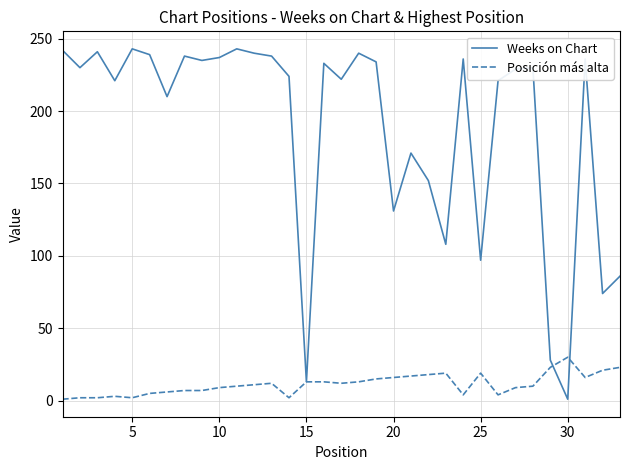

Does the chart have visible grid lines?

Yes